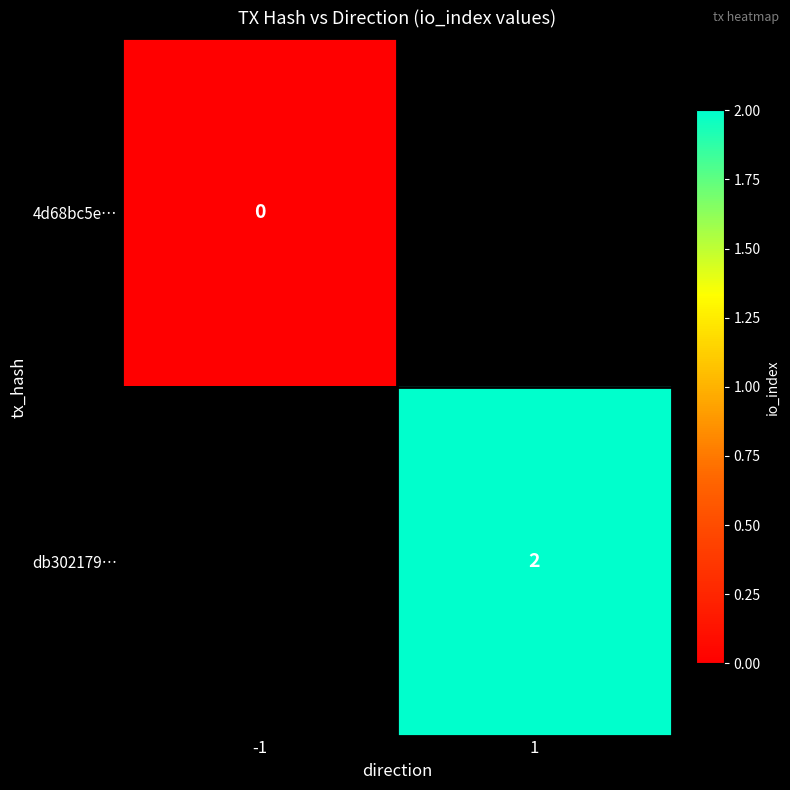

Is it true that db302179… equals 3.6 at 1?

False